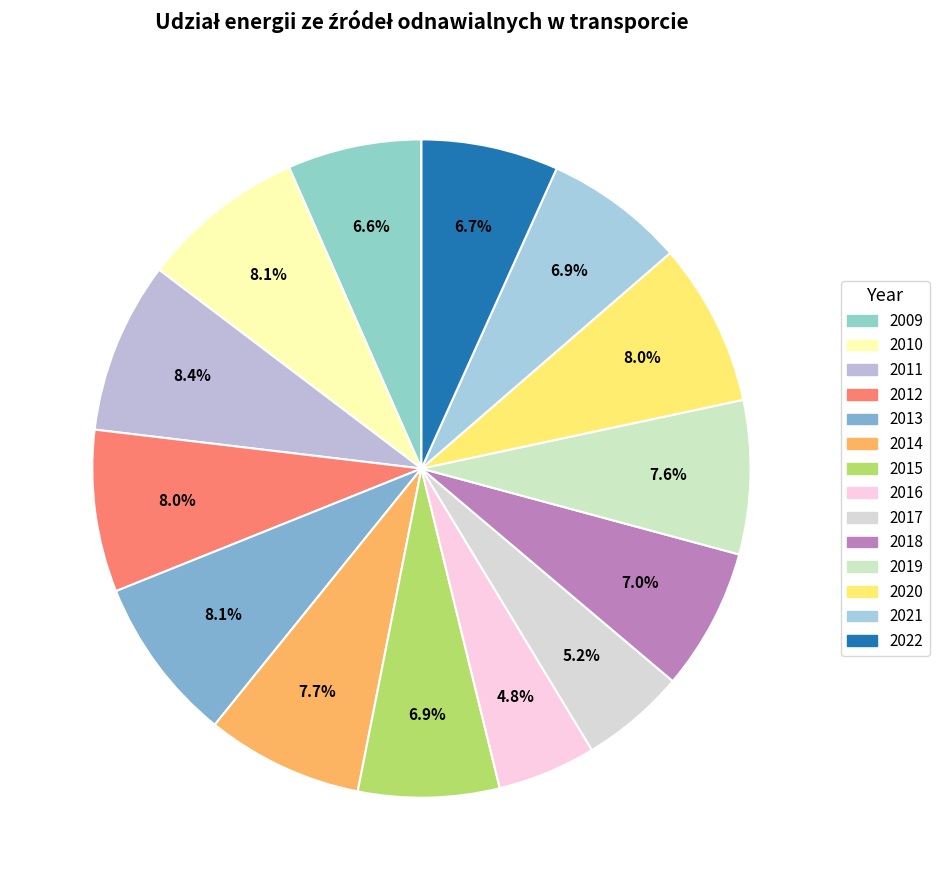

To the nearest percent, what is the difference between the 2021 and 2020 slice percentages?

1%